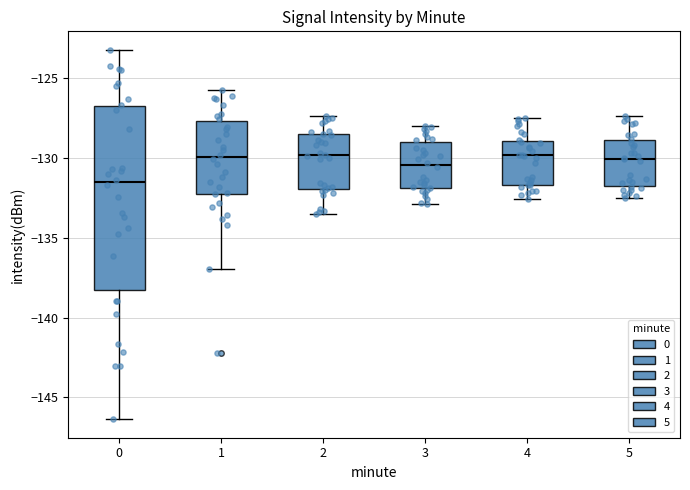

Reading left to right, read every box against the y-axis: the position of its median line, the range the box covers, and the ends of its whiskers. The values are not printed on the chart, so give them approximately, as read against the axis.

0: median -131.5, box -138.0 to -127.0, whiskers -146.5 to -123.0
1: median -130.0, box -132.0 to -127.5, whiskers -137.0 to -125.5
2: median -130.0, box -132.0 to -128.5, whiskers -133.5 to -127.5
3: median -130.5, box -132.0 to -129.0, whiskers -133.0 to -128.0
4: median -130.0, box -131.5 to -129.0, whiskers -132.5 to -127.5
5: median -130.0, box -131.5 to -129.0, whiskers -132.5 to -127.5